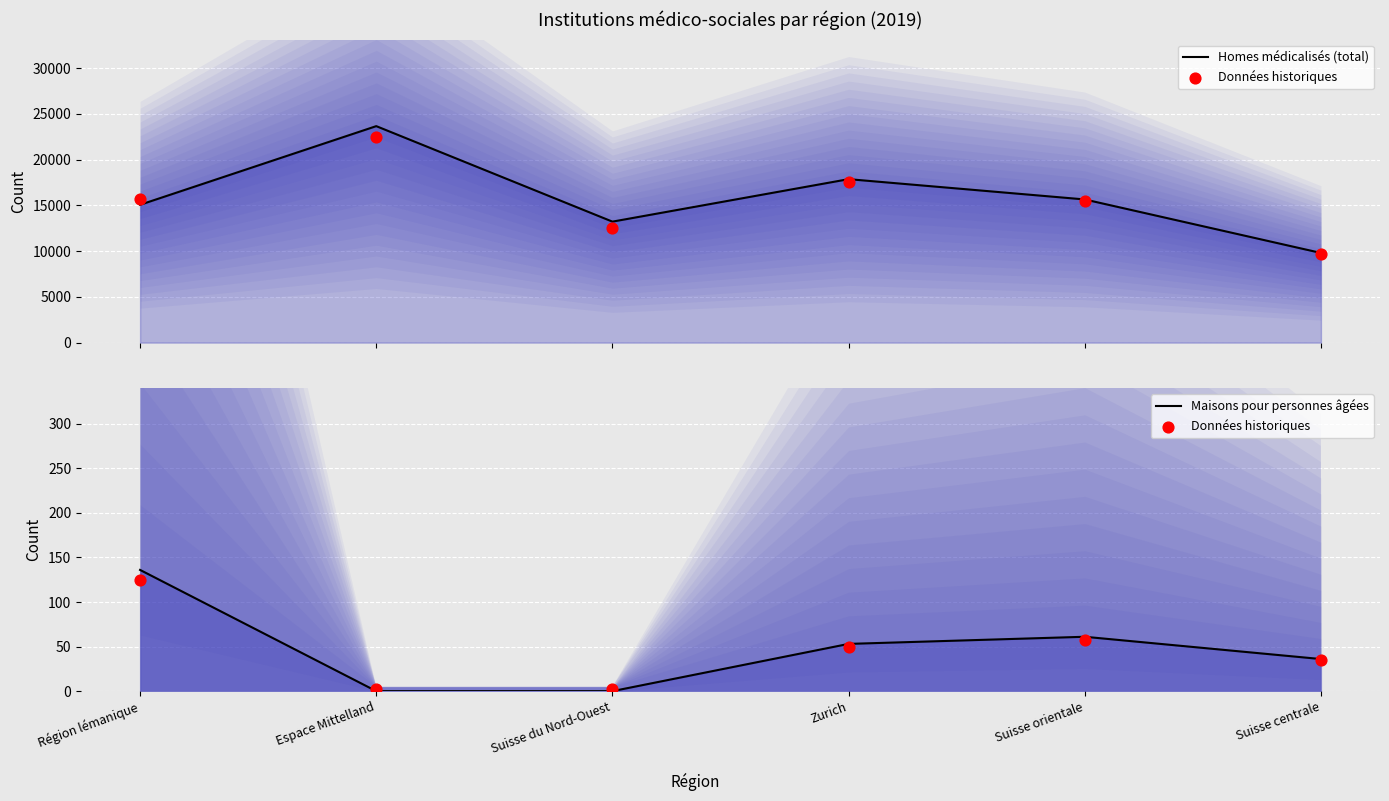

Which series contains the lowest Y value?

Maisons pour personnes âgées